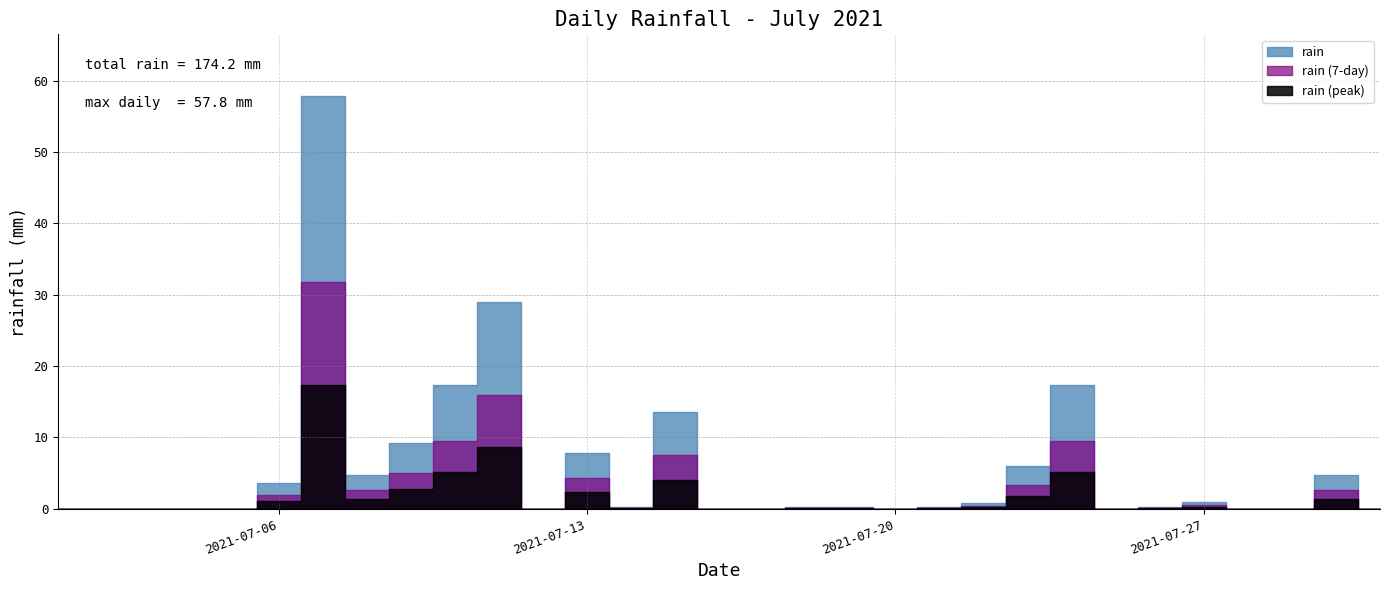

Where is the data nearest to the value 28?

2021-07-11